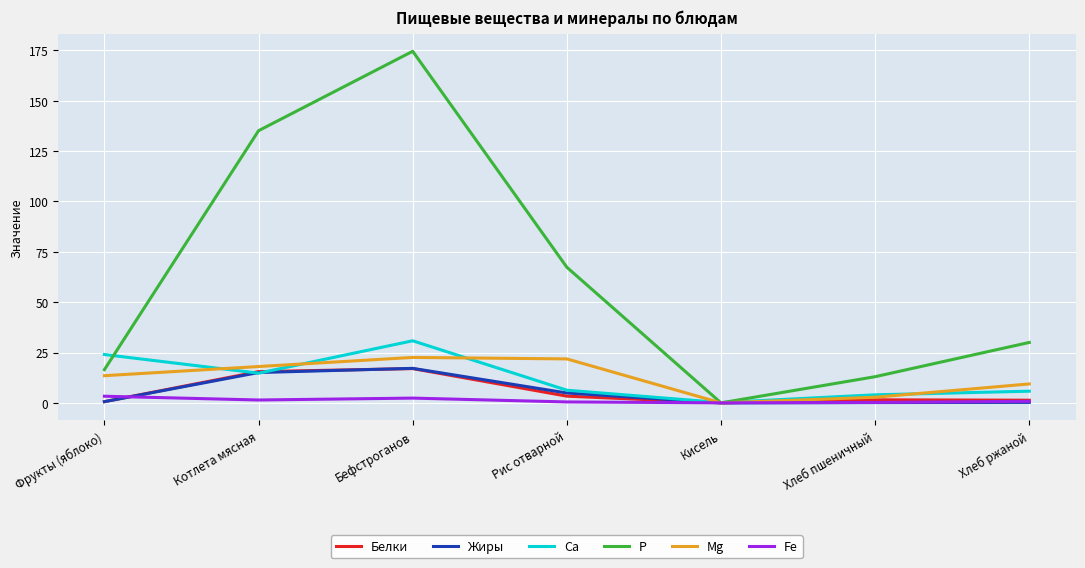

What is the total value across all series at Фрукты (яблоко)?

58.5